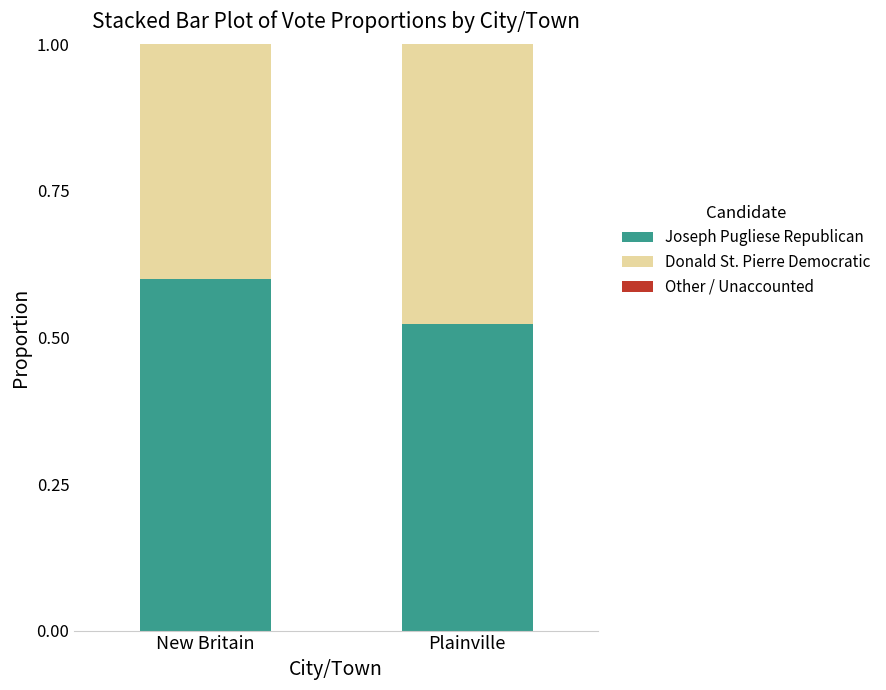

The Joseph Pugliese Republican series shows 0.1 at Plainville. True or false?

False